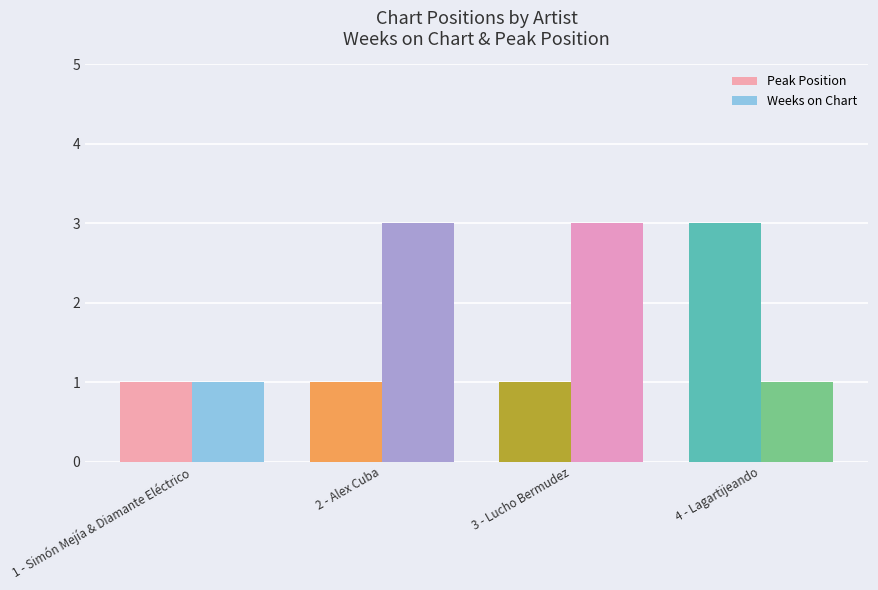

How many distinct data groups are displayed?

2